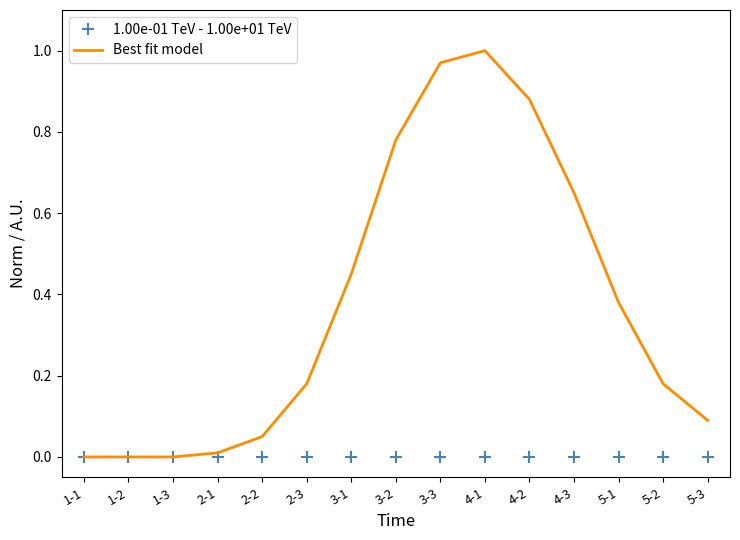

Is it true that Best fit model equals -0.5 at 1-2?

False